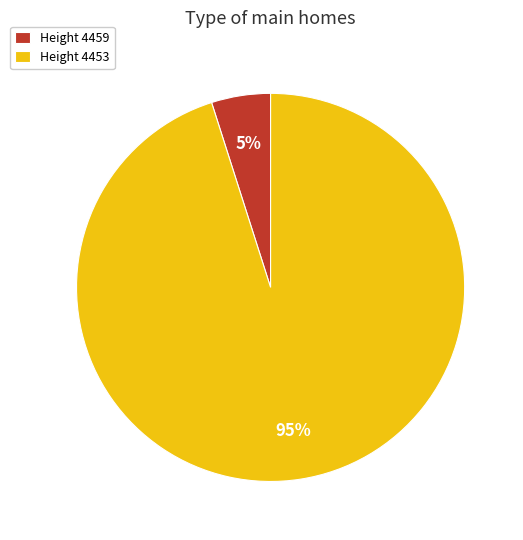

Count the number of slices in the pie.

2